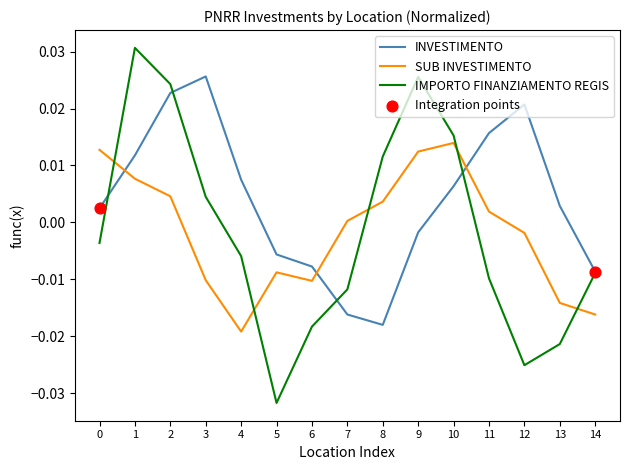

Which series has the largest total across all categories?

INVESTIMENTO